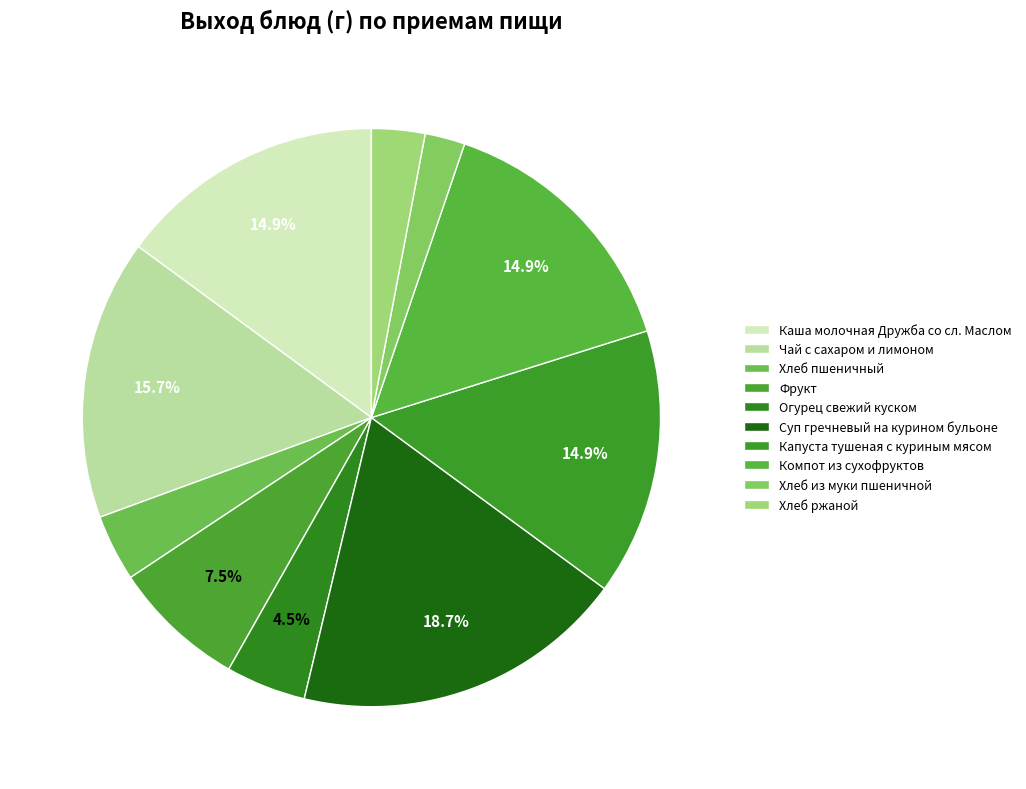

Rank the categories by value from lowest to highest.

Хлеб из муки пшеничной, Хлеб ржаной, Хлеб пшеничный, Огурец свежий куском, Фрукт, Каша молочная Дружба со сл. Маслом, Капуста тушеная с куриным мясом, Компот из сухофруктов, Чай с сахаром и лимоном, Суп гречневый на курином бульоне